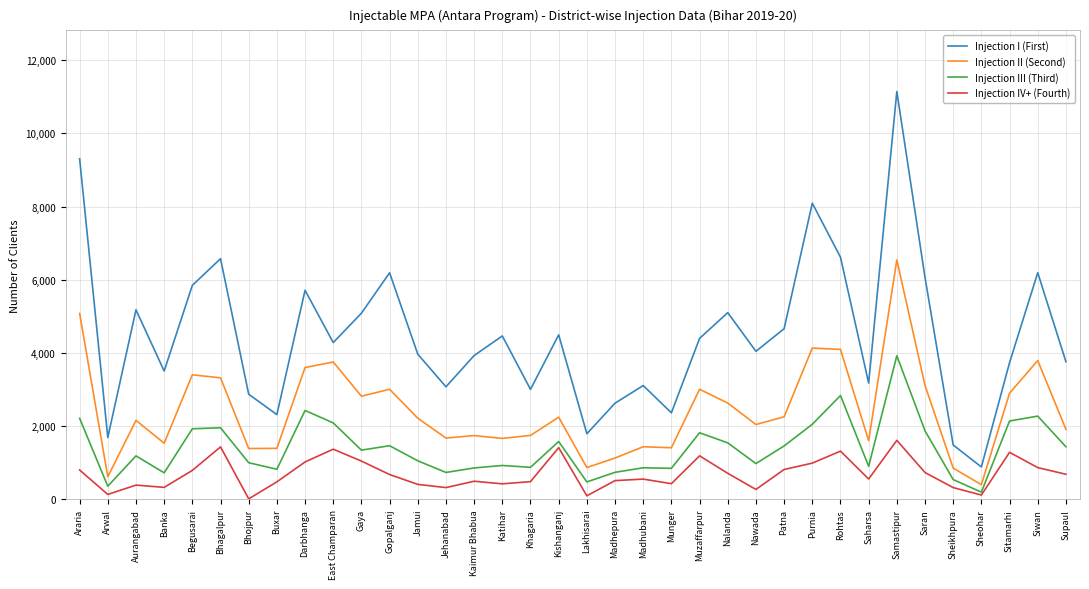

What is the minimum value shown in the chart?

8